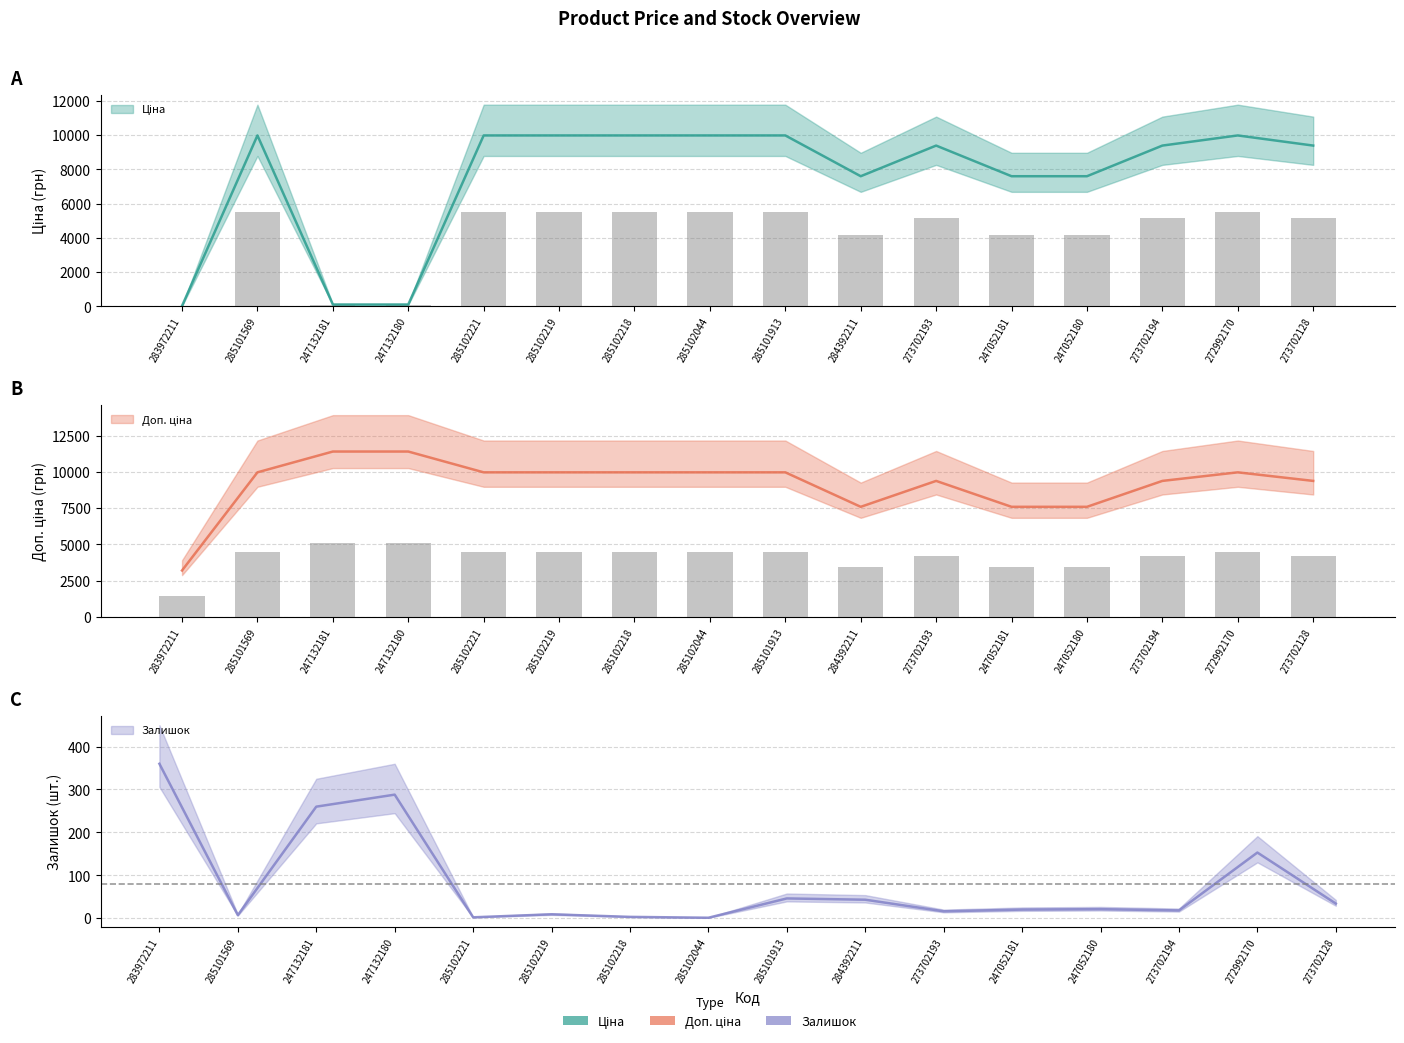

The Залишок series shows 18.0 at 273702194. True or false?

True